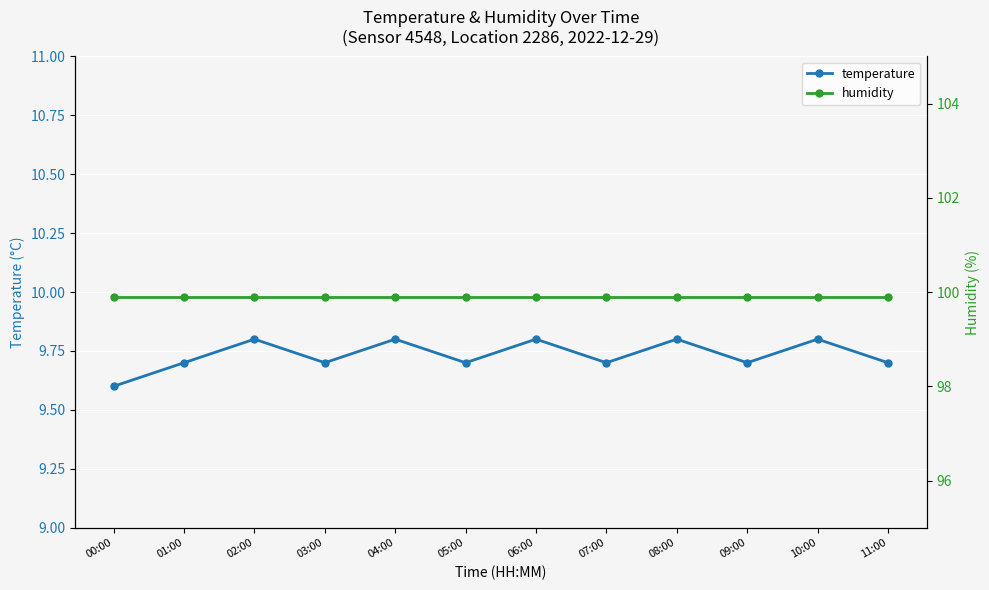

True or false: temperature and humidity cross at least once.

False